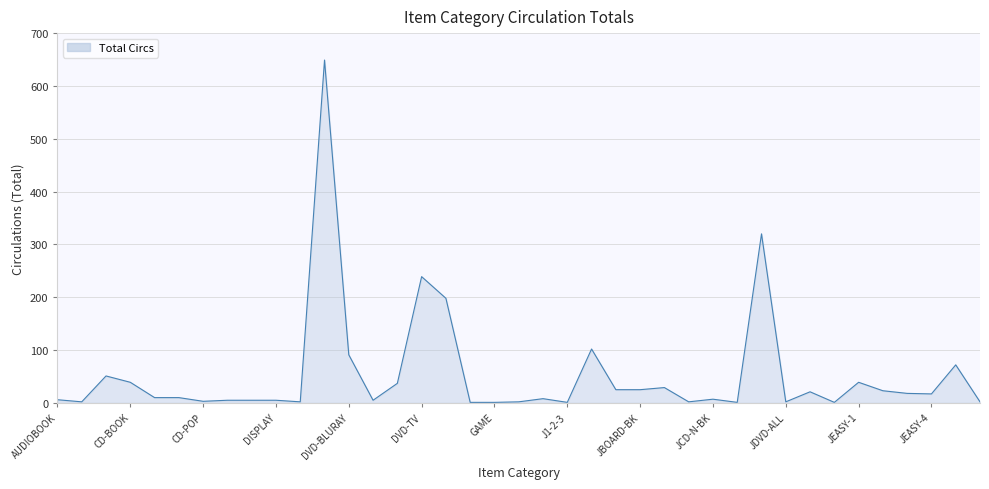

What is the average value?

53